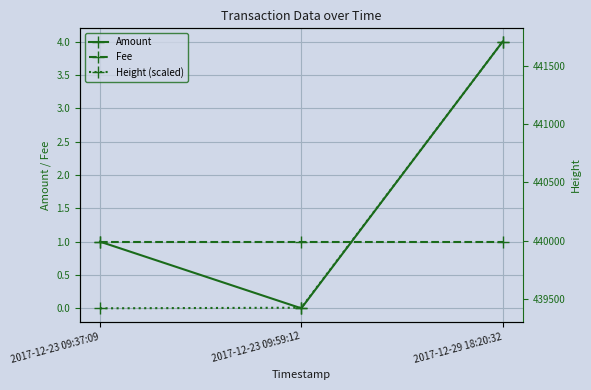

What is the difference between the highest and lowest values at 2017-12-29 18:20:32?

441703